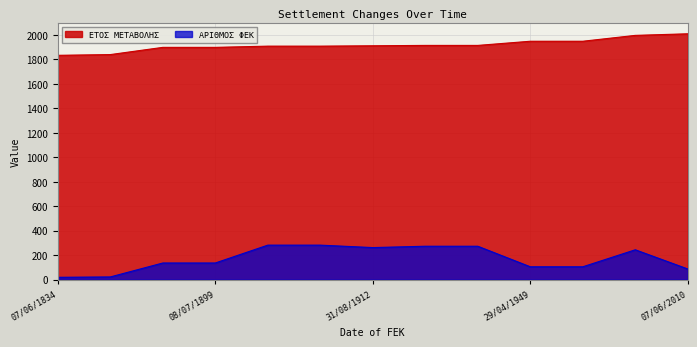

Which category has the lowest value in the ΕΤΟΣ ΜΕΤΑΒΟΛΗΣ series?

07/06/1834